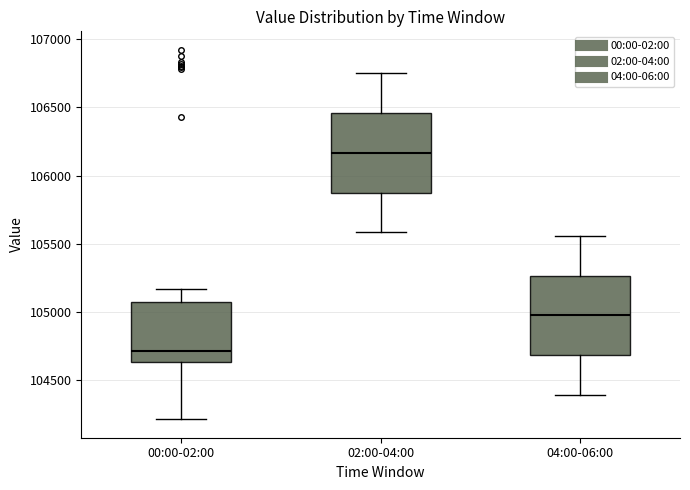

Where does the upper whisker of the box for 00:00-02:00 end on the y-axis? The values are not printed on the chart, so give them approximately, as read against the axis.

105150